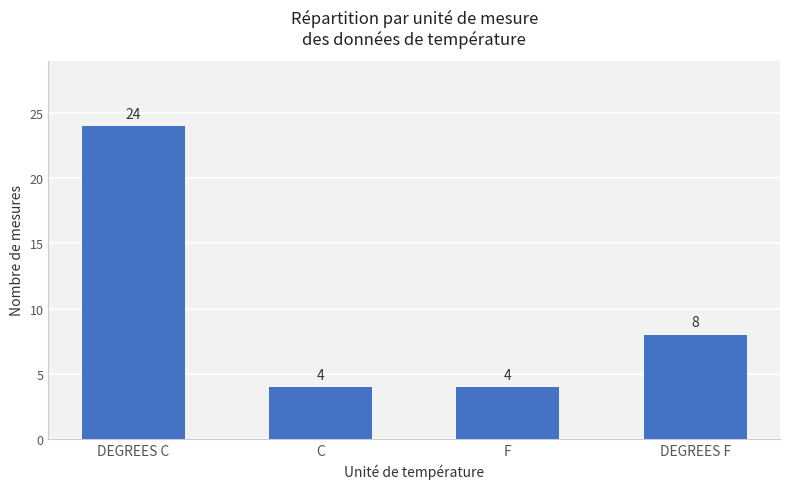

Reading right to left, transcribe all the data shown in this chart.

8	4	4	24